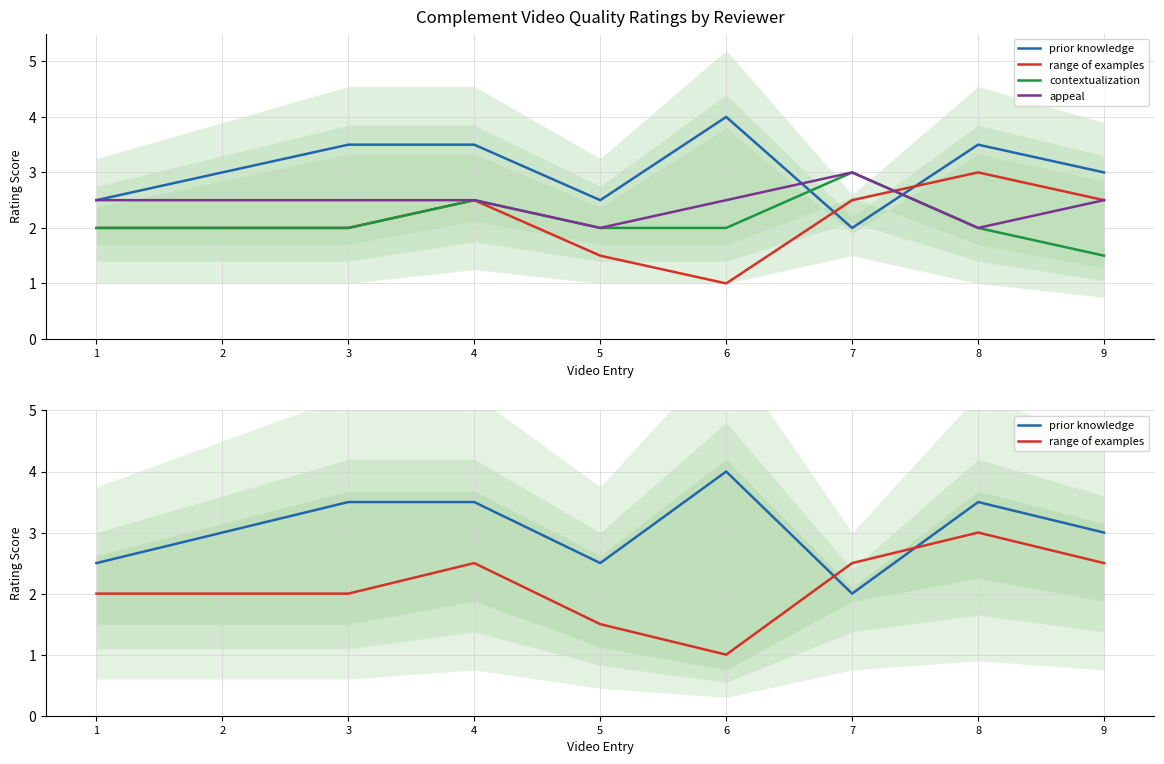

Where do prior knowledge and contextualization first cross each other?

6 and 7